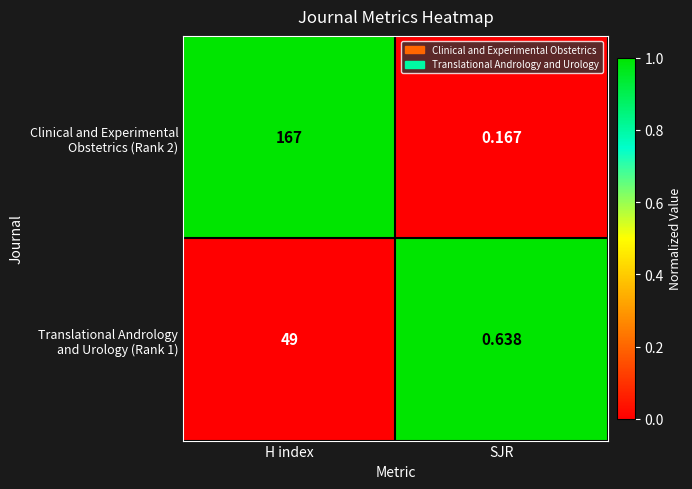

At which category is the sum across all series the highest?

H index